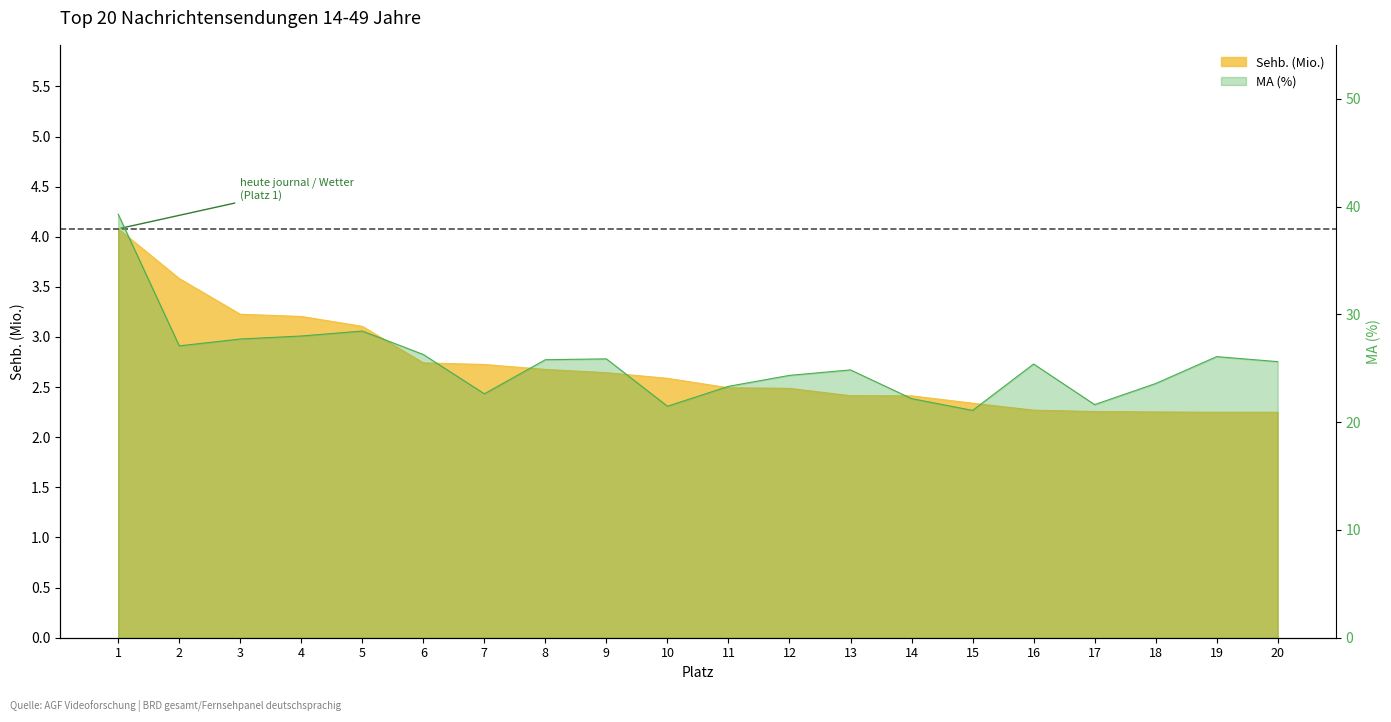

Between 4 and 10, which is larger?

4